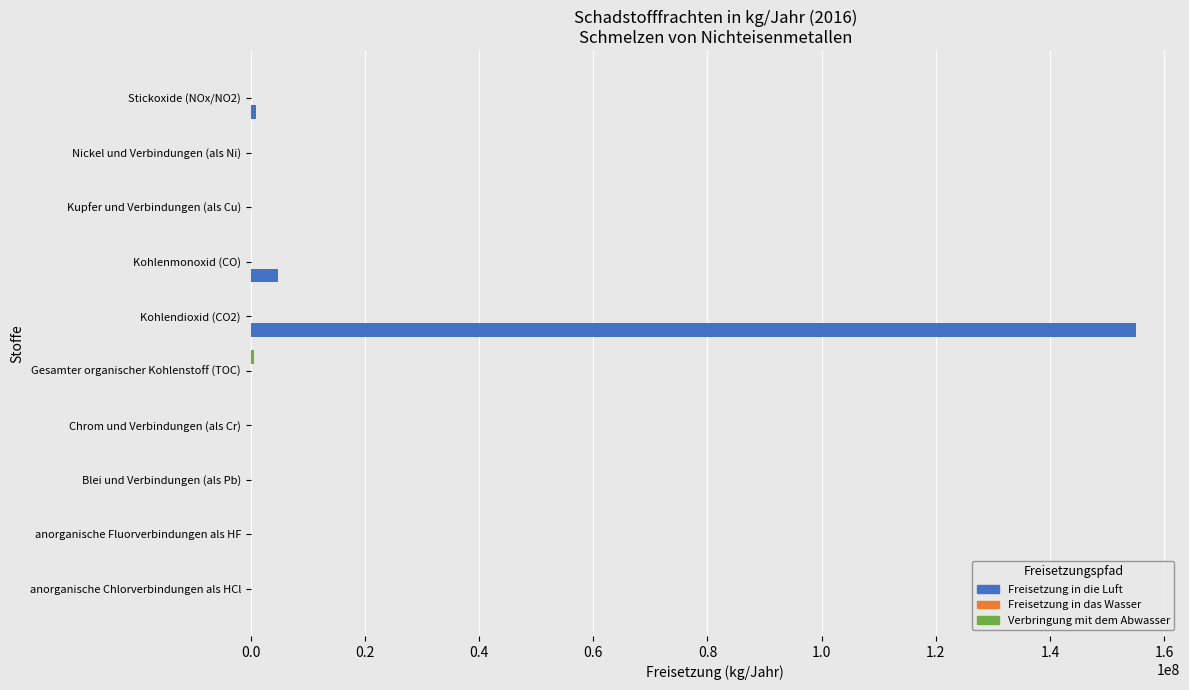

At which category is the sum across all series the highest?

Kohlendioxid (CO2)